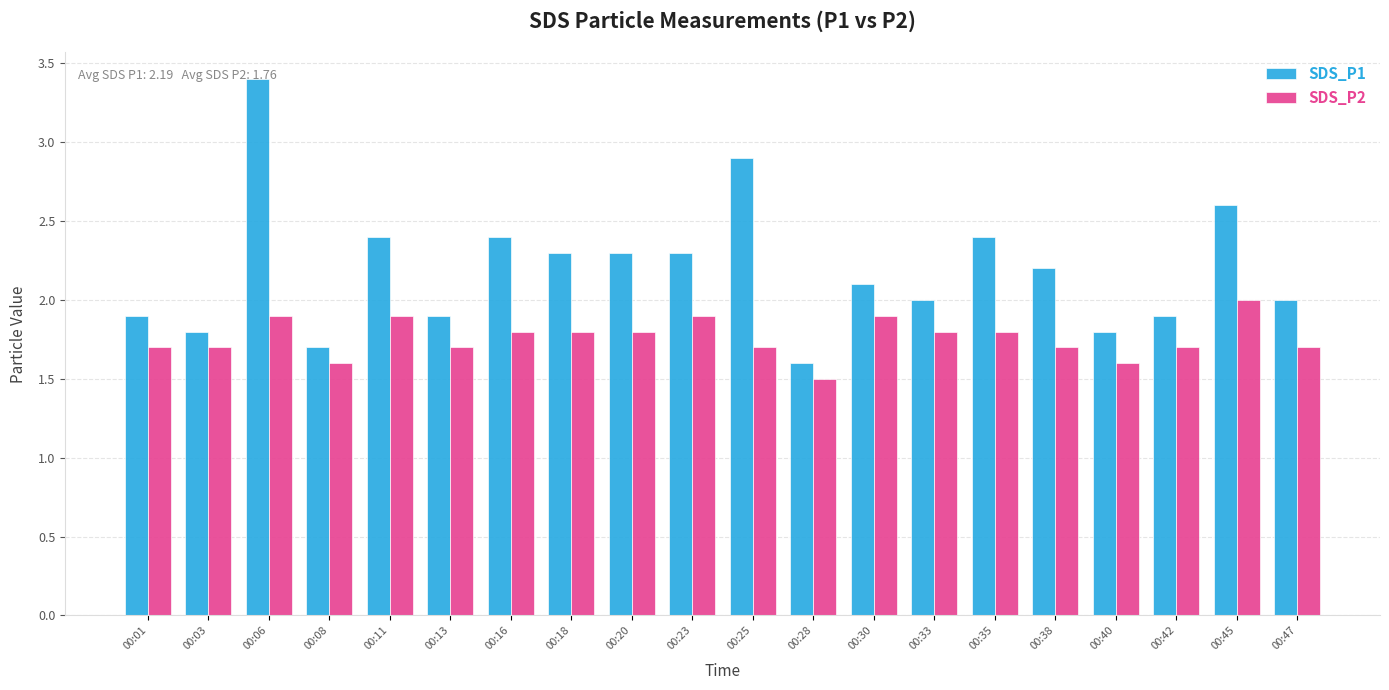

Reading right to left, what are all the values shown in this chart?

SDS_P1: 00:47=2.0	00:45=2.6	00:42=1.9	00:40=1.8	00:38=2.2	00:35=2.4	00:33=2.0	00:30=2.1	00:28=1.6	00:25=2.9	00:23=2.3	00:20=2.3	00:18=2.3	00:16=2.4	00:13=1.9	00:11=2.4	00:08=1.7	00:06=3.4	00:03=1.8	00:01=1.9
SDS_P2: 00:47=1.7	00:45=2.0	00:42=1.7	00:40=1.6	00:38=1.7	00:35=1.8	00:33=1.8	00:30=1.9	00:28=1.5	00:25=1.7	00:23=1.9	00:20=1.8	00:18=1.8	00:16=1.8	00:13=1.7	00:11=1.9	00:08=1.6	00:06=1.9	00:03=1.7	00:01=1.7